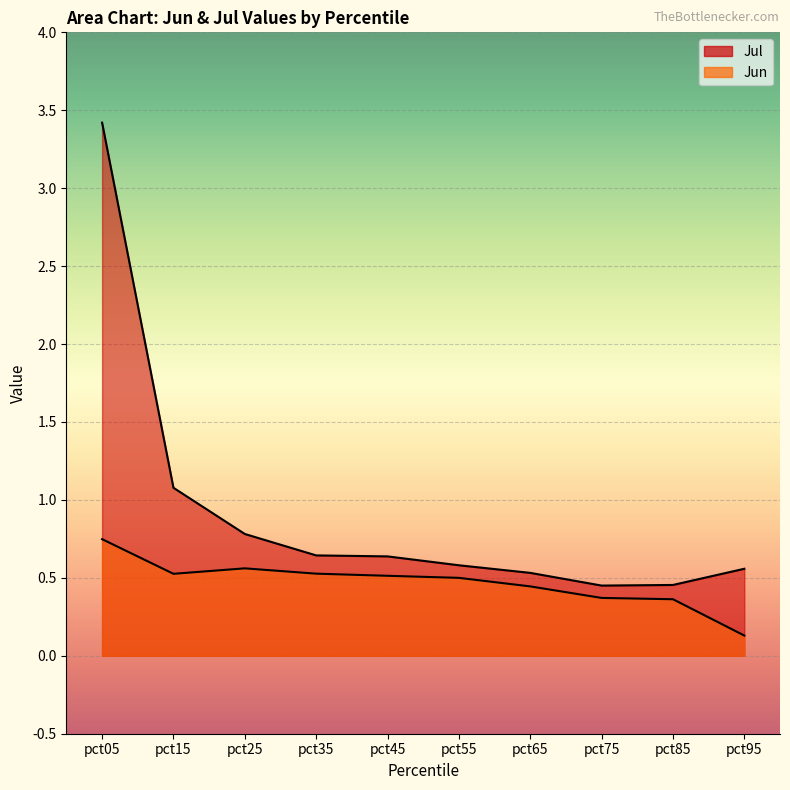

Is it true that Jul equals 1.6 at pct05?

False